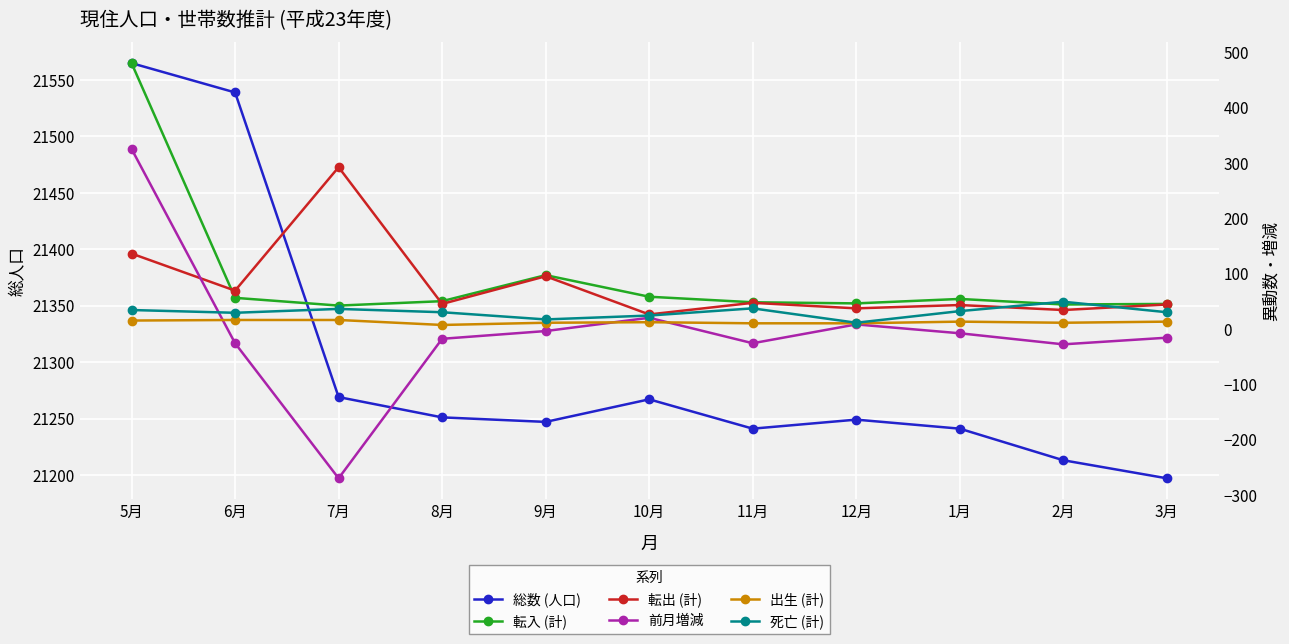

What is the difference between the highest and lowest values at 7月?

21539